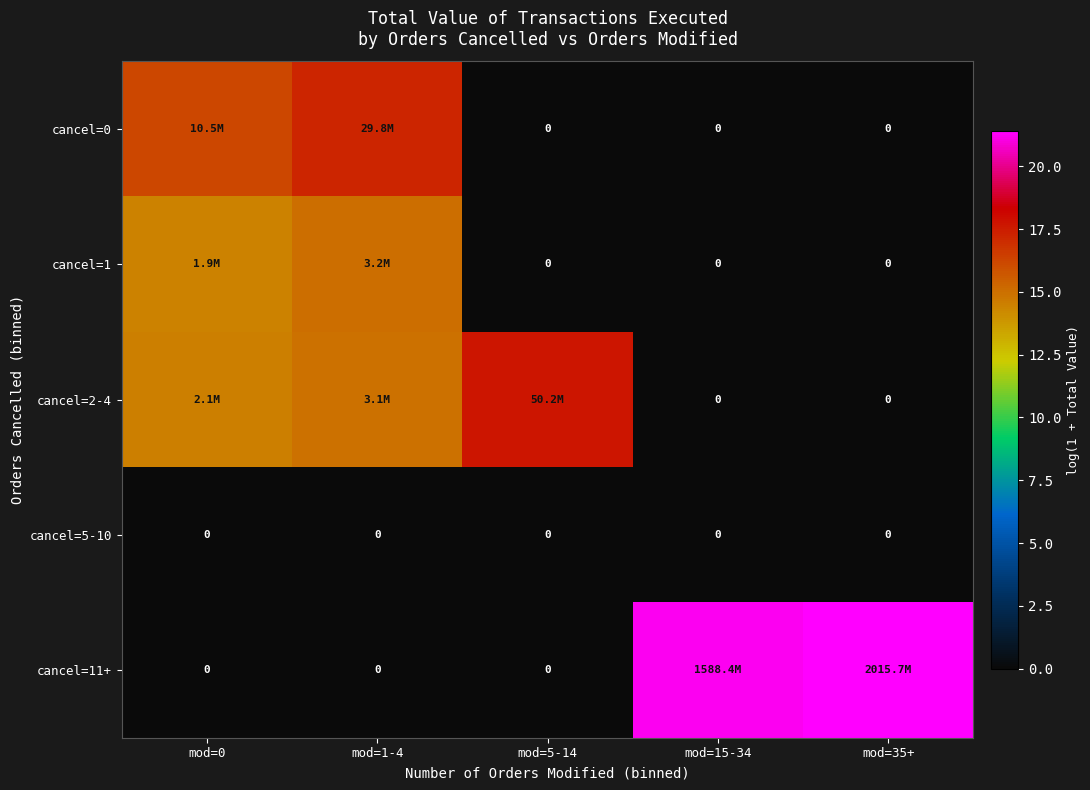

At mod=1-4, list the series in order from smallest to largest.

cancel=5-10, cancel=11+, cancel=2-4, cancel=1, cancel=0